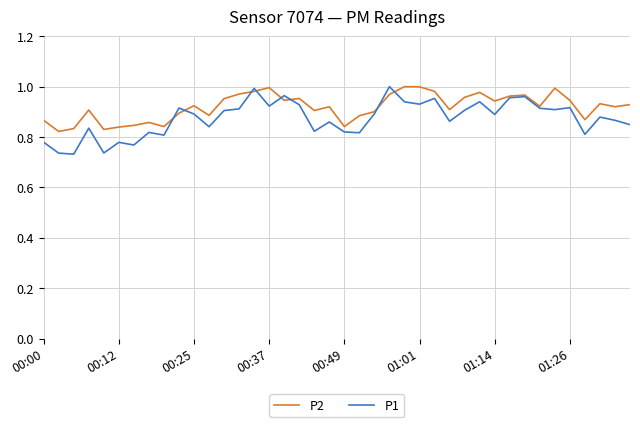

What are all the series names shown in the legend?

P2, P1